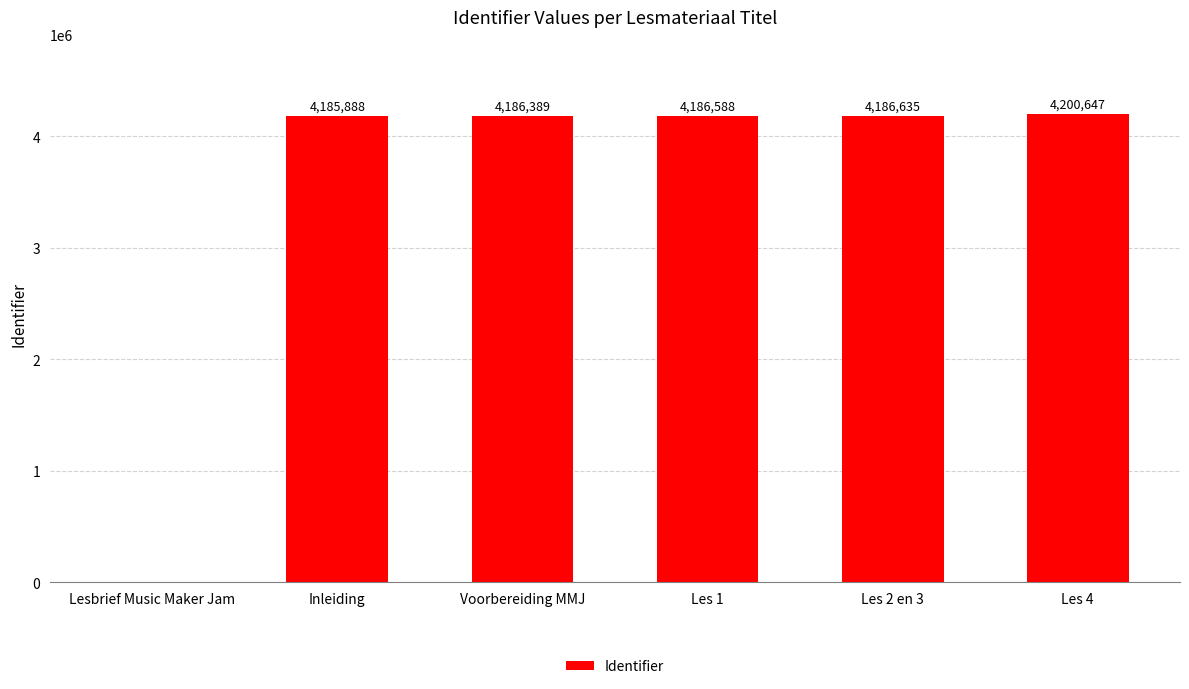

How many distinct data groups are displayed?

1